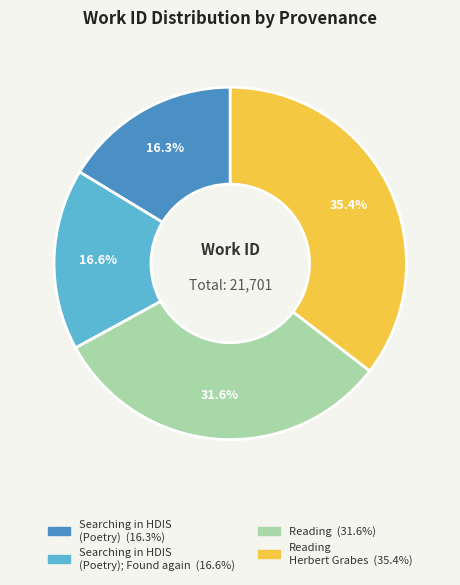

Does any single category account for the majority?

No